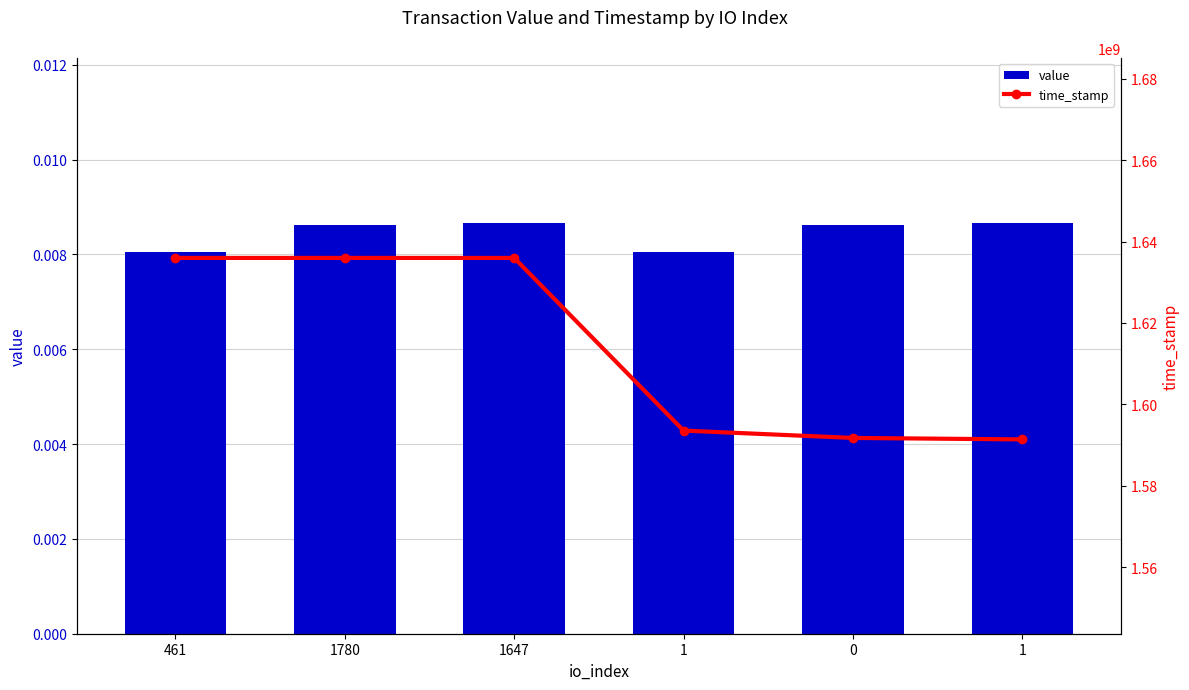

Which category has the highest value in the time_stamp series?

461